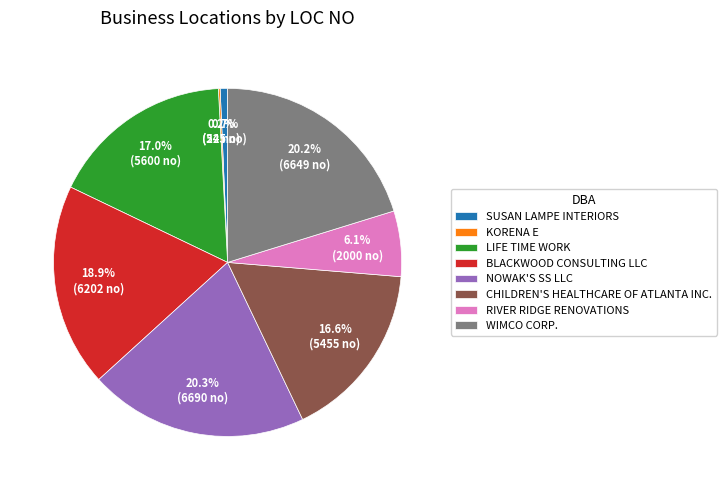

Is there any slice that represents more than half of the pie?

No